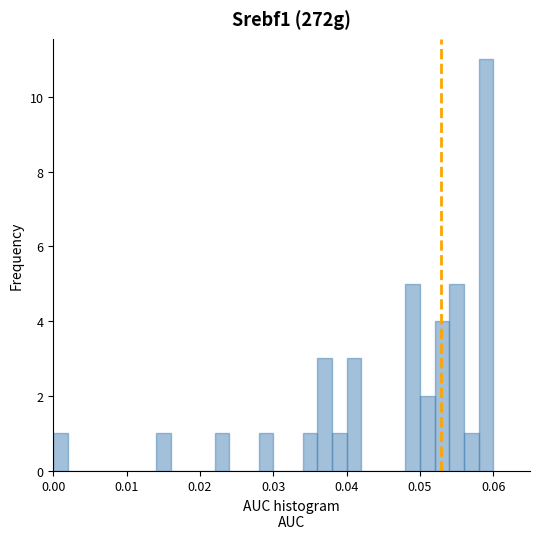

Around what value on the x-axis is the tallest bar? Give the approximate position of its centre, as read against the axis.

0.059